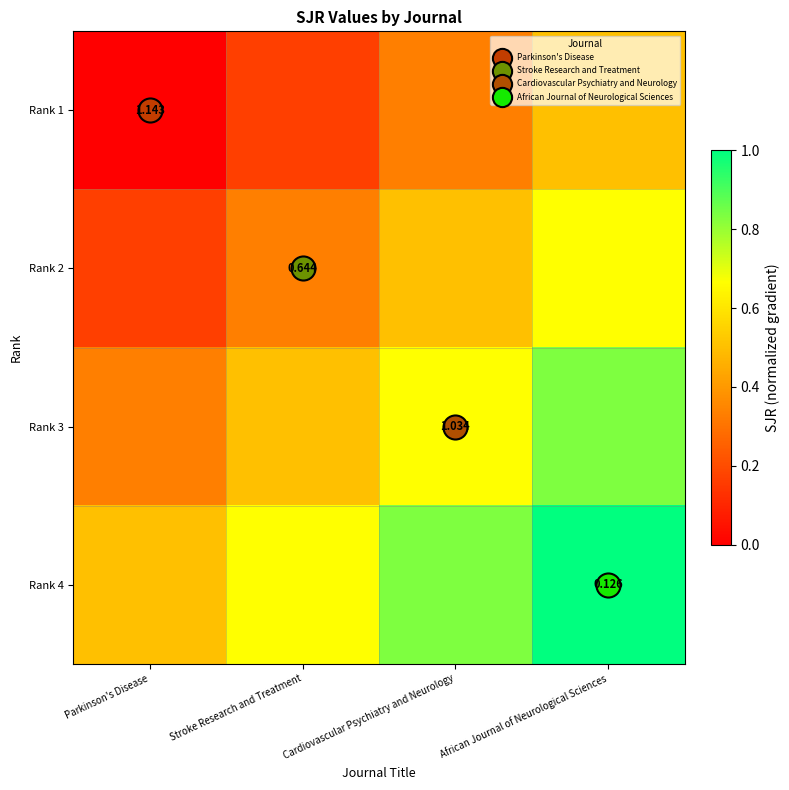

Is the value of Rank 4 at Parkinson's Disease greater than the value of Rank 3 at Stroke Research and Treatment?

No